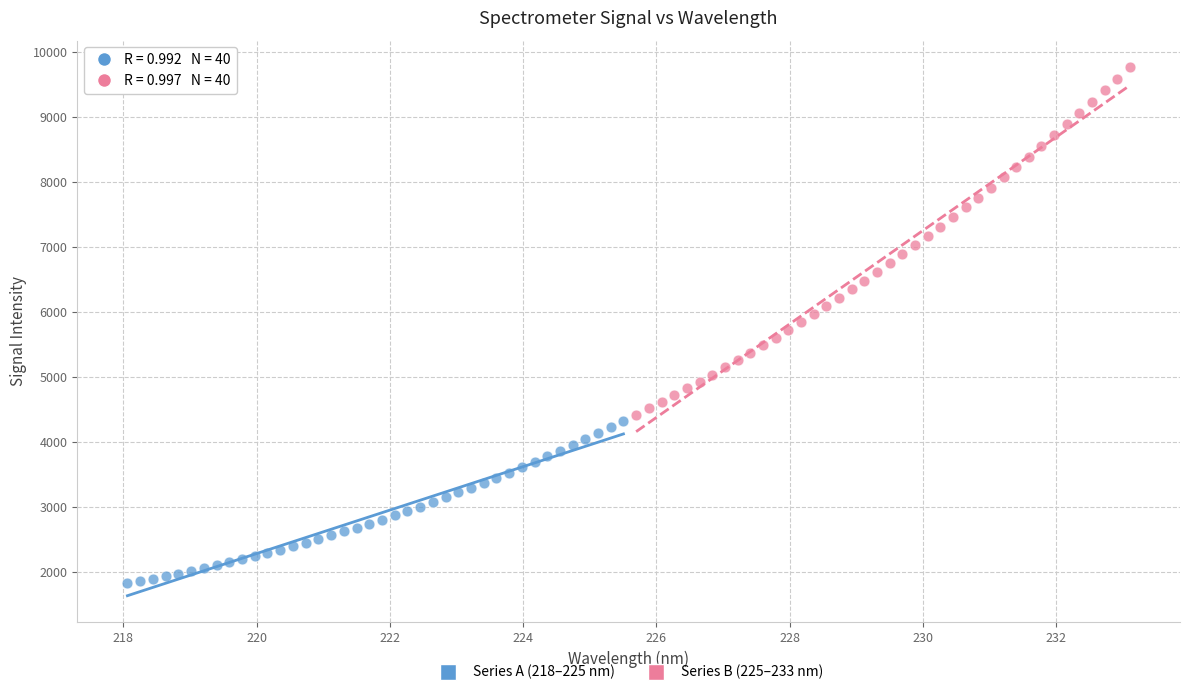

Which series contains the highest Y value?

Series B (225–233 nm)